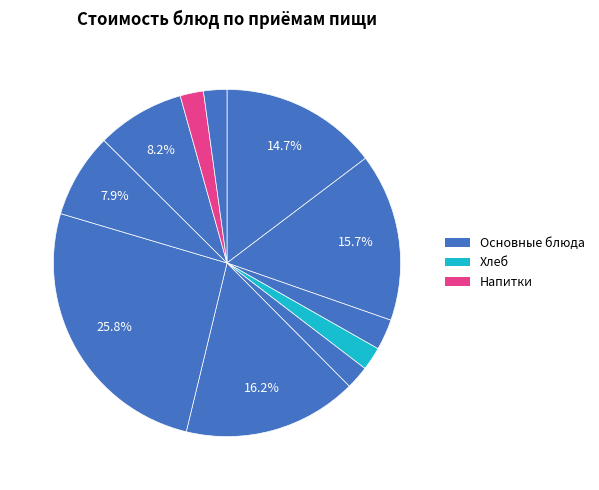

How many segments does this pie chart have?

11